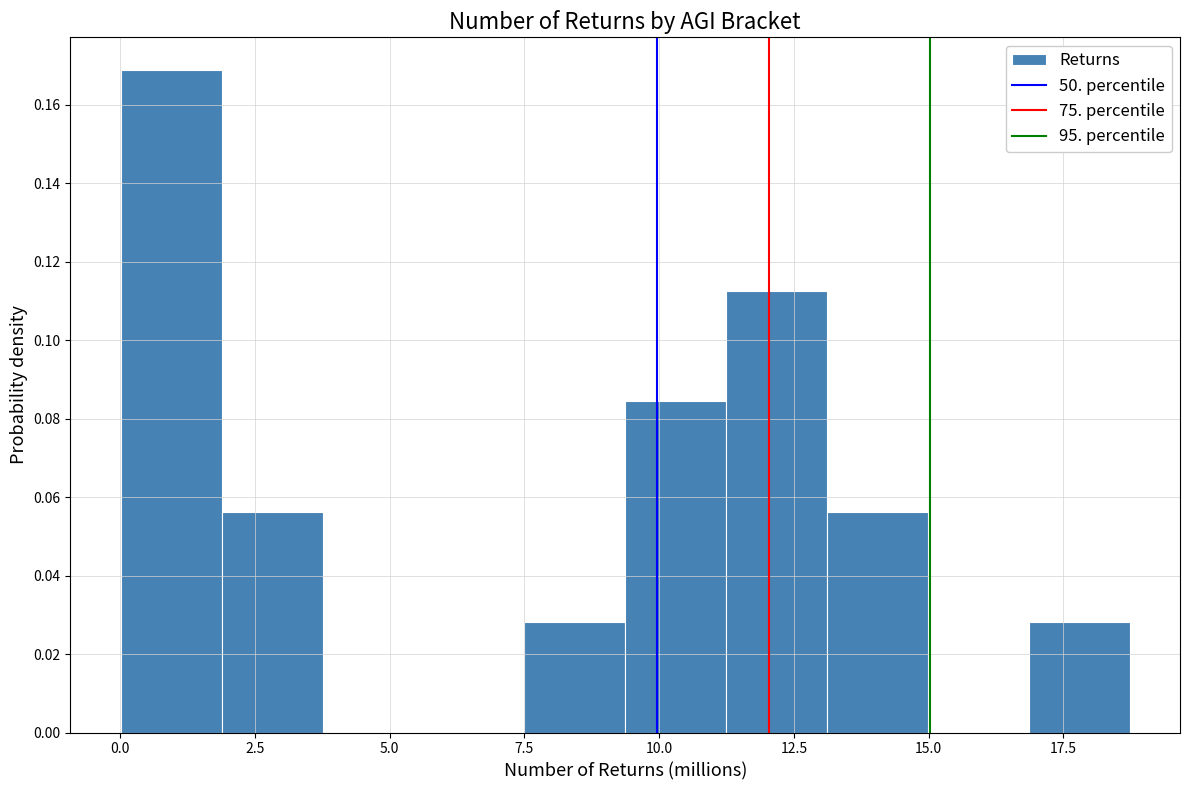

Around what value on the x-axis is the tallest bar? Give the approximate position of its centre, as read against the axis.

1.0